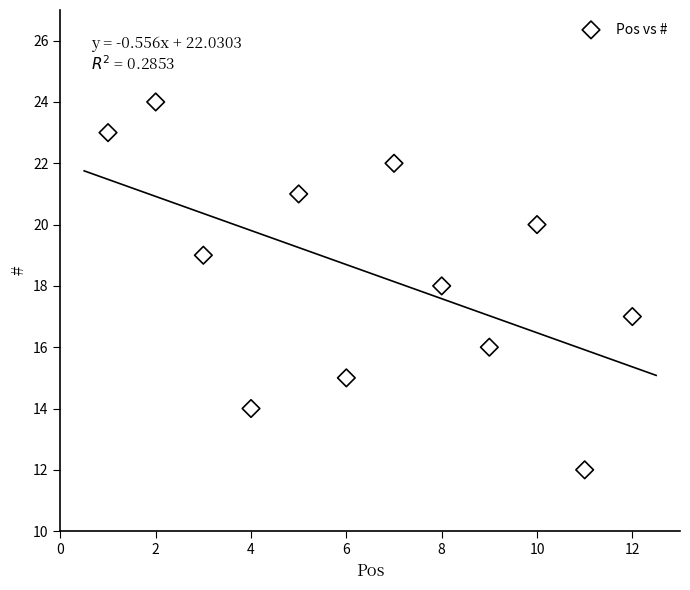

What is the range of X values (max minus min)?

11